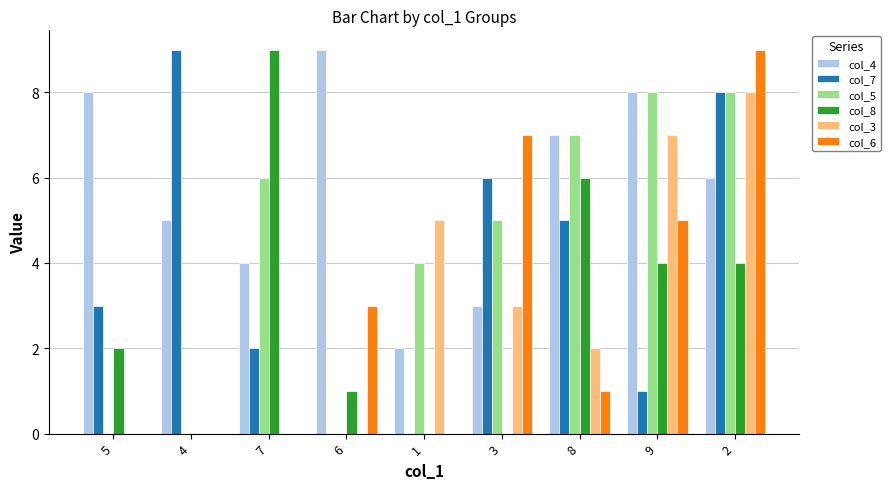

What is the highest value of the col_7 series?

9